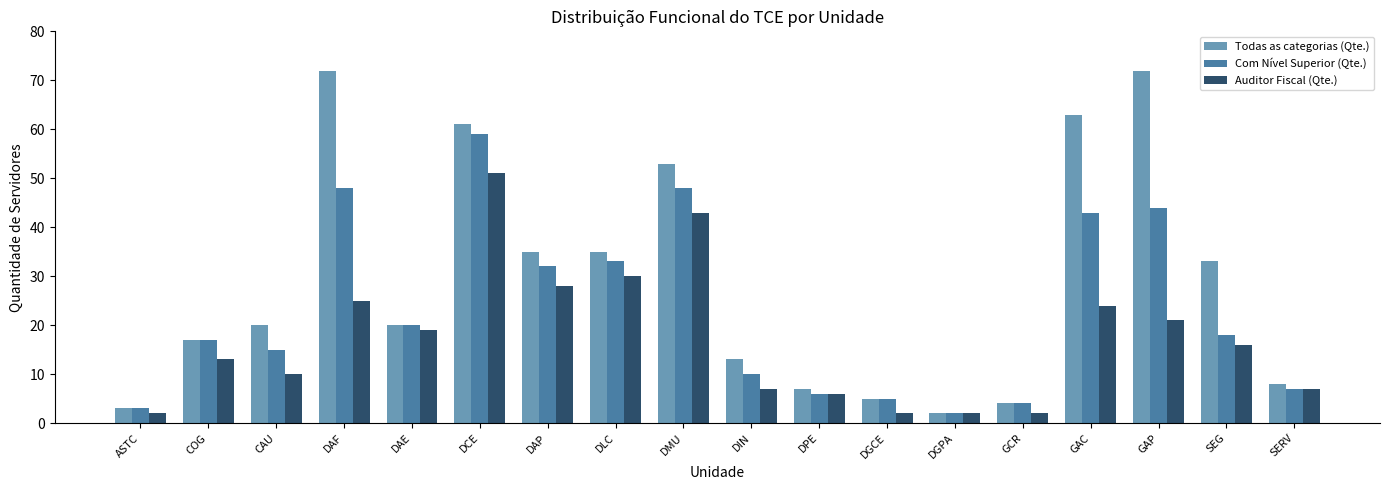

What is the difference between the Auditor Fiscal (Qte.) values at DCE and DLC?

21